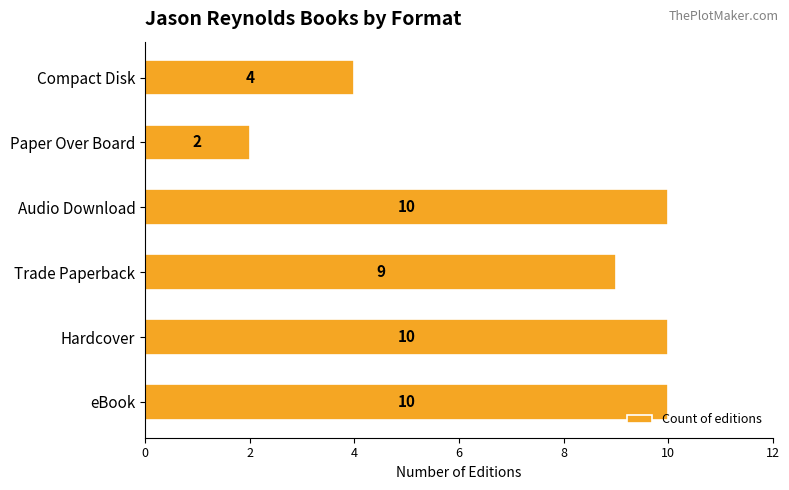

What is the approximate value at Compact Disk?

4